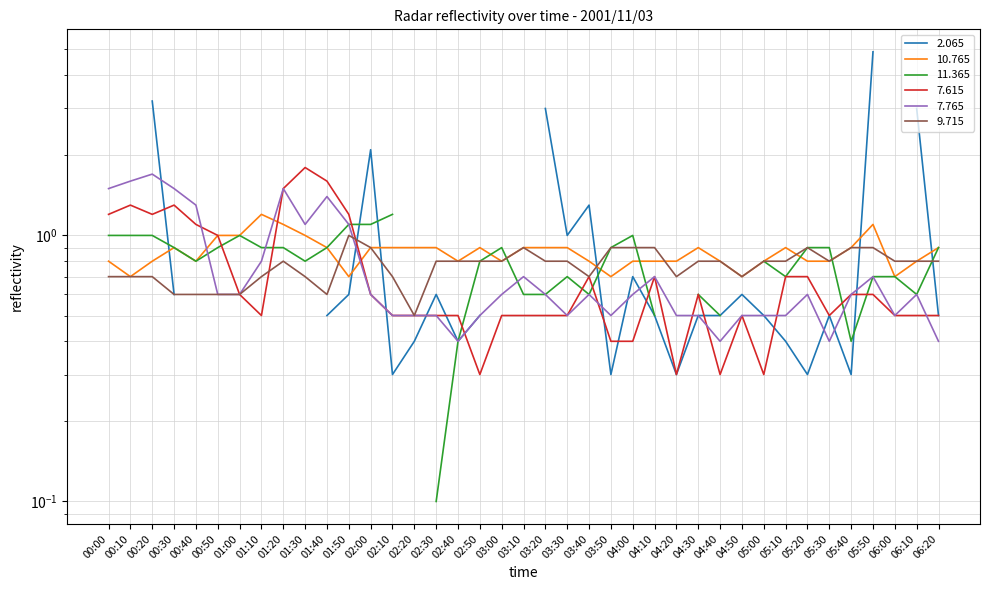

How many intersections are there between 9.715 and 10.765?

5